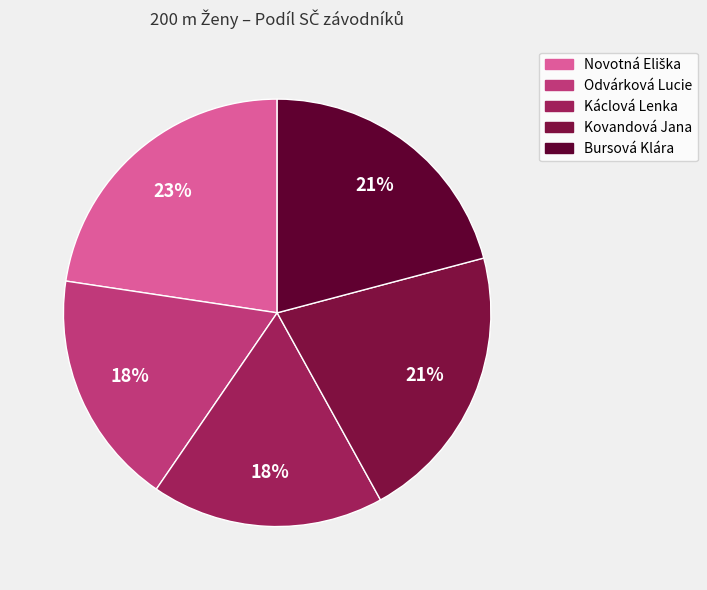

Which slice is the largest?

Novotná Eliška